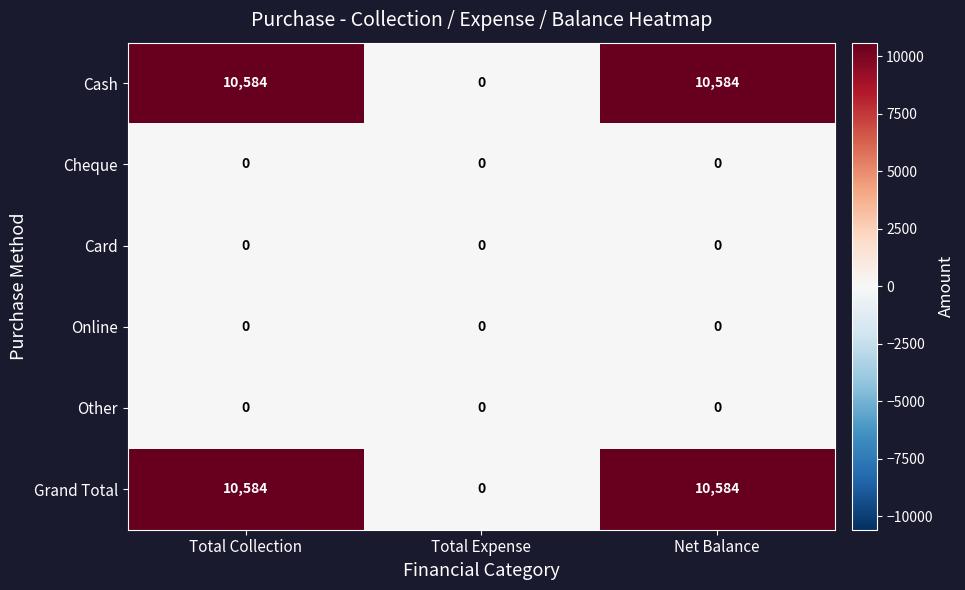

The Cash series shows 10584 at Net Balance. True or false?

True